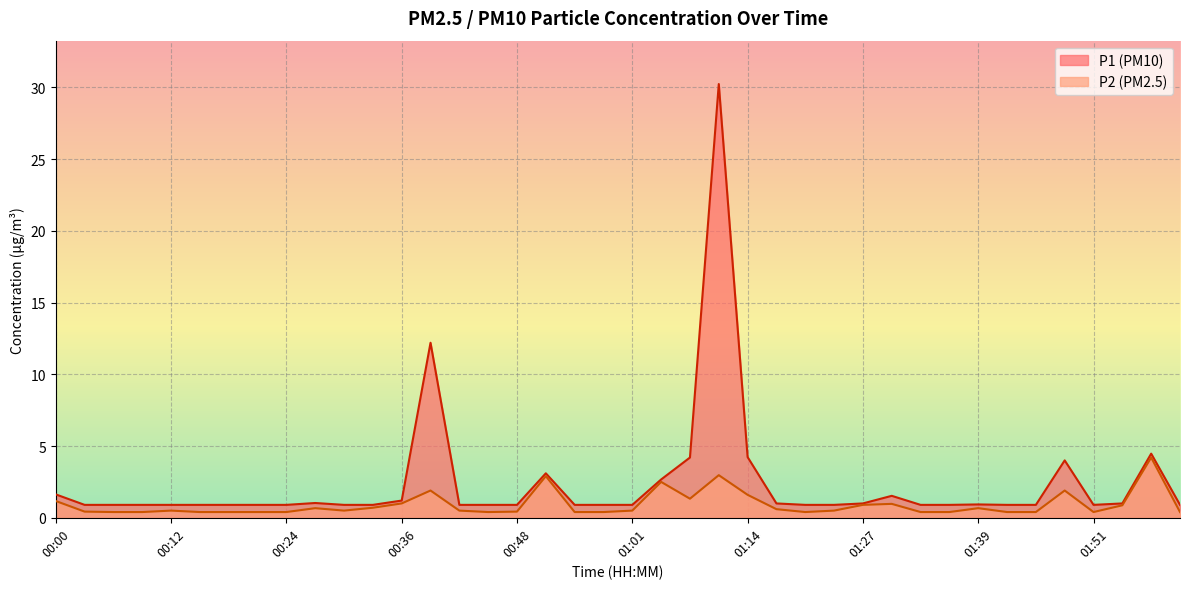

What are all the series names shown in the legend?

P1 (PM10), P2 (PM2.5)